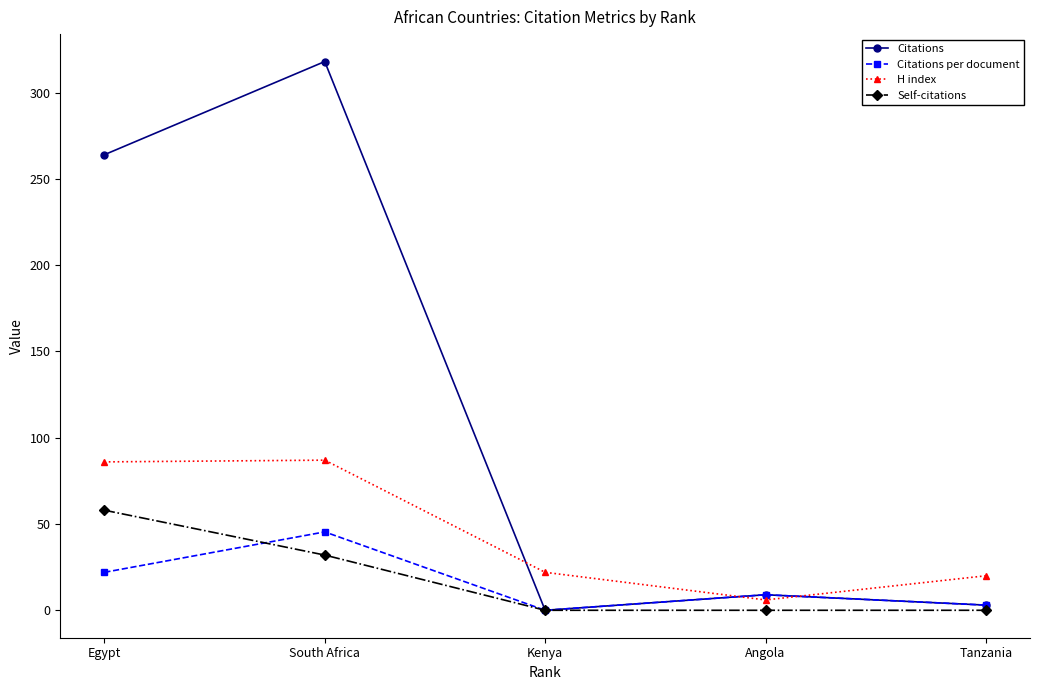

How many lines are shown in the chart?

4